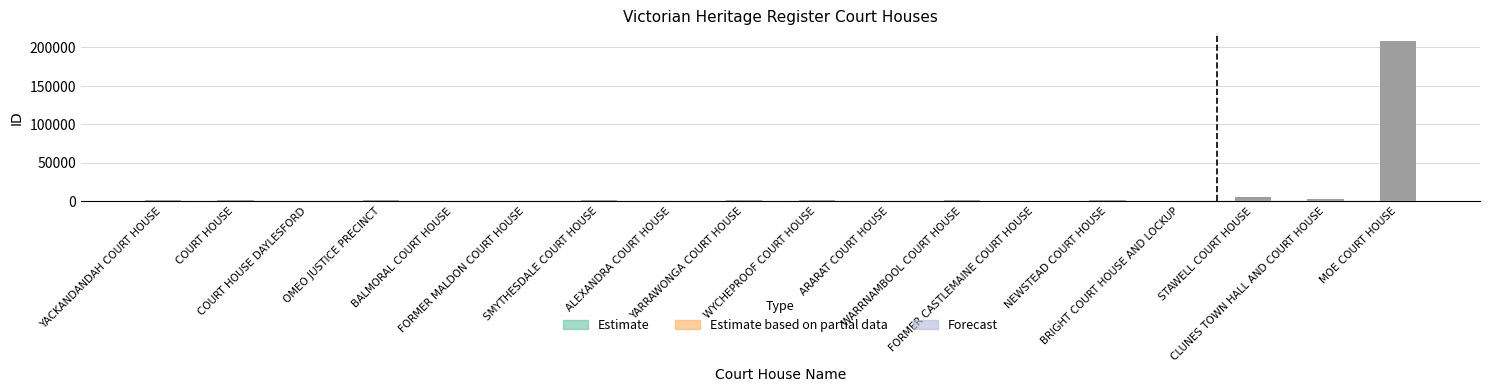

What is the greatest value displayed?

208538